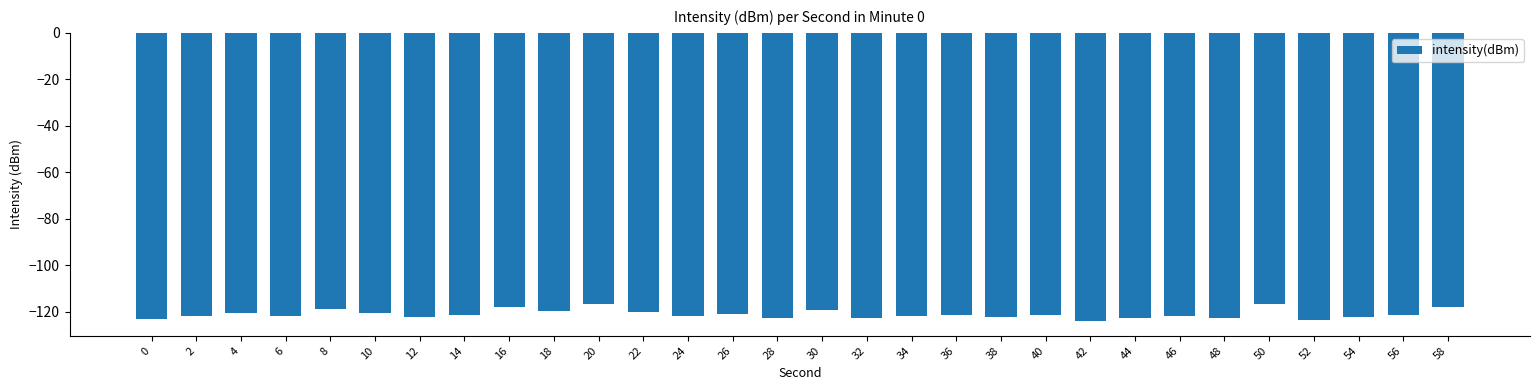

What is the maximum value shown in the chart?

-116.4